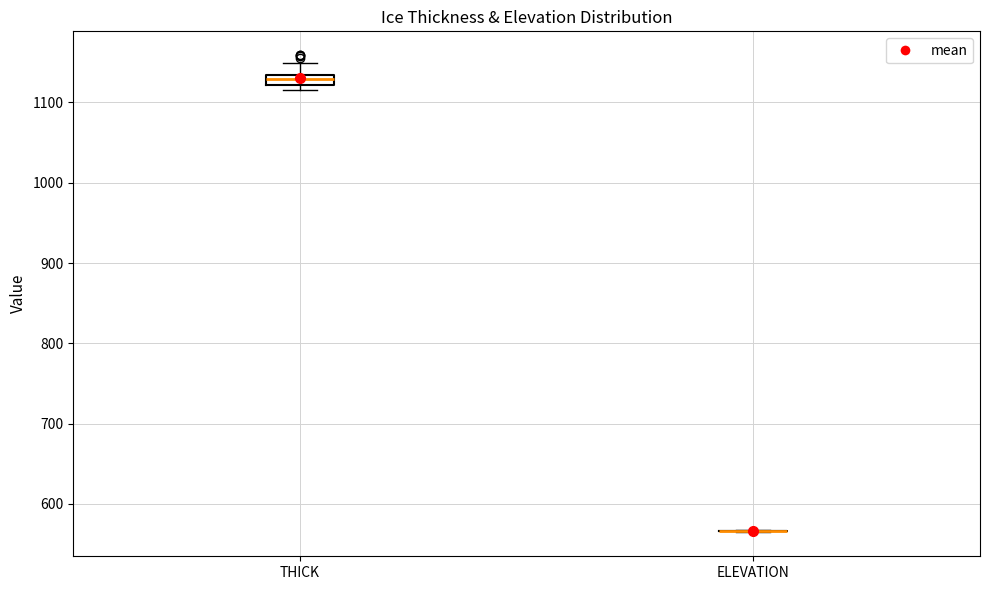

Which box is the tallest, from its lower edge to its upper edge?

THICK